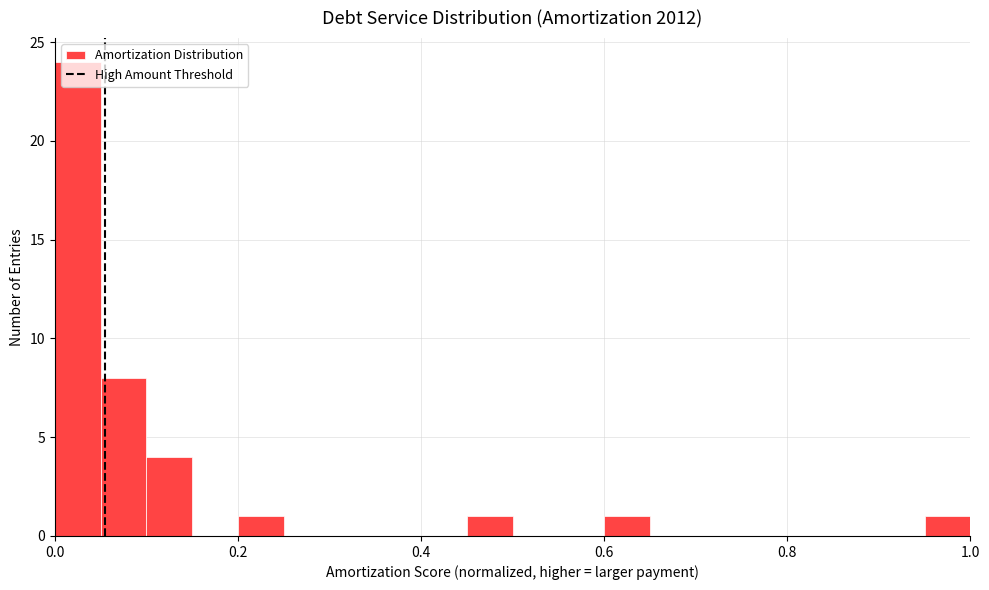

Around what value on the x-axis is the tallest bar? Give the approximate position of its centre, as read against the axis.

0.02